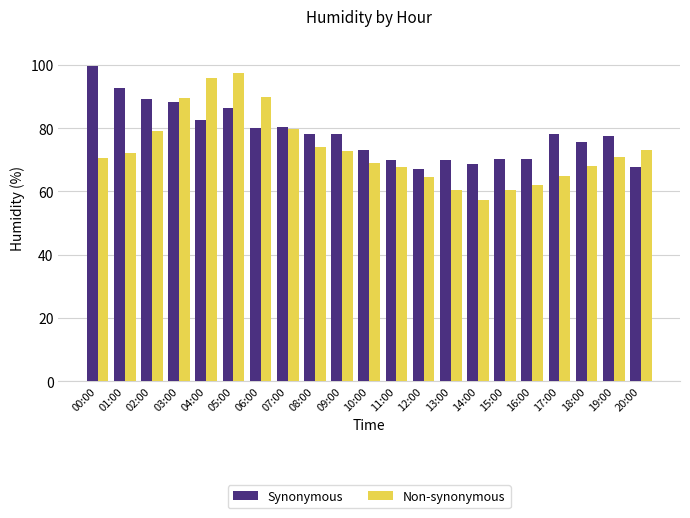

Which series has the largest total across all categories?

Synonymous